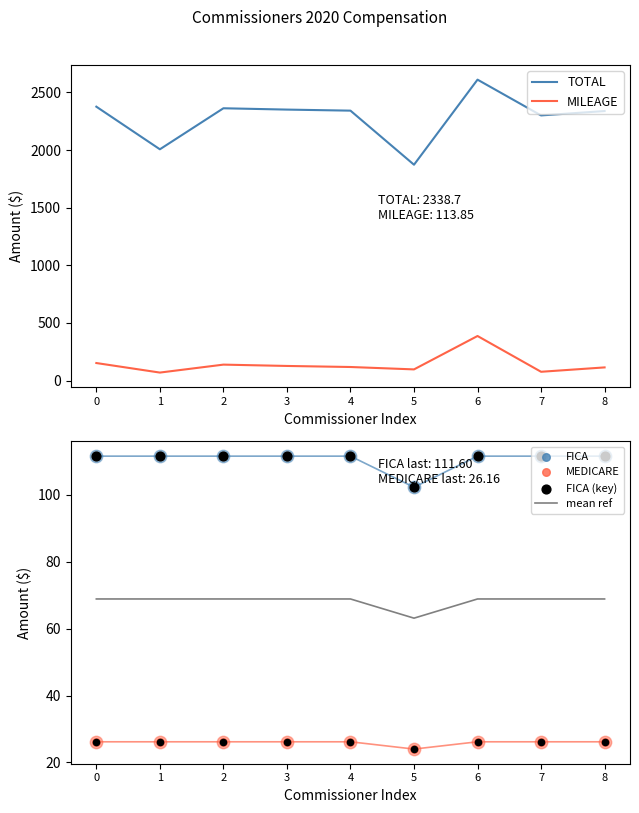

At which category is the sum across all series the highest?

6